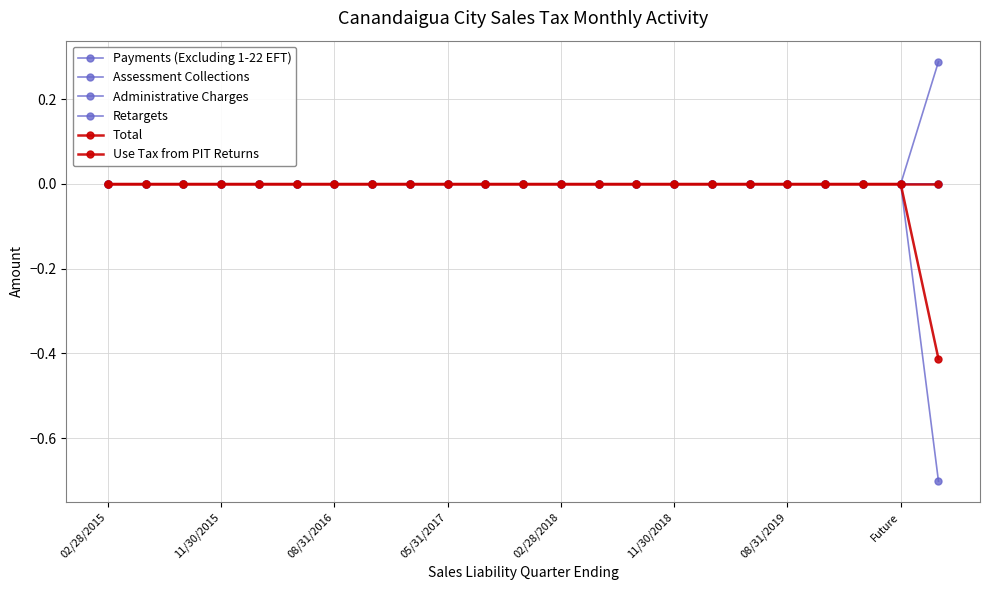

At which label is Use Tax from PIT Returns closest to 0?

02/28/2015